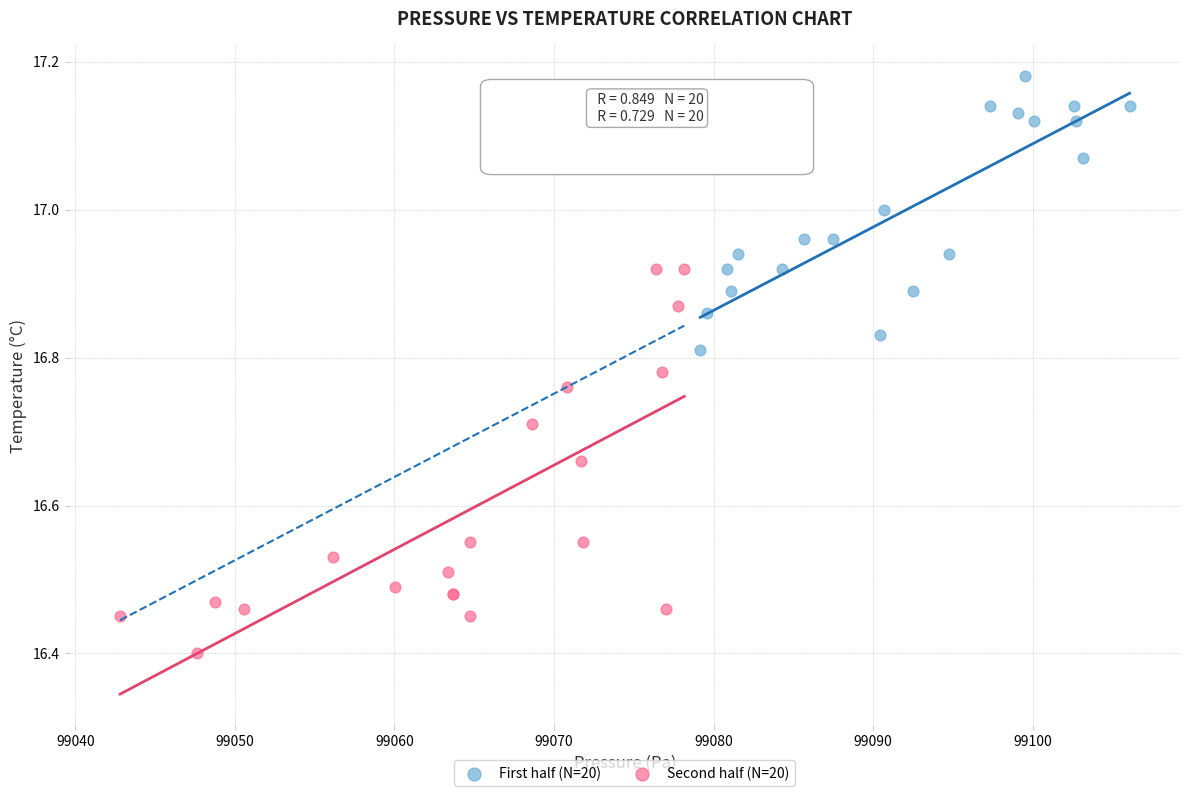

Which series has the widest spread of Y values?

Second half (N=20)